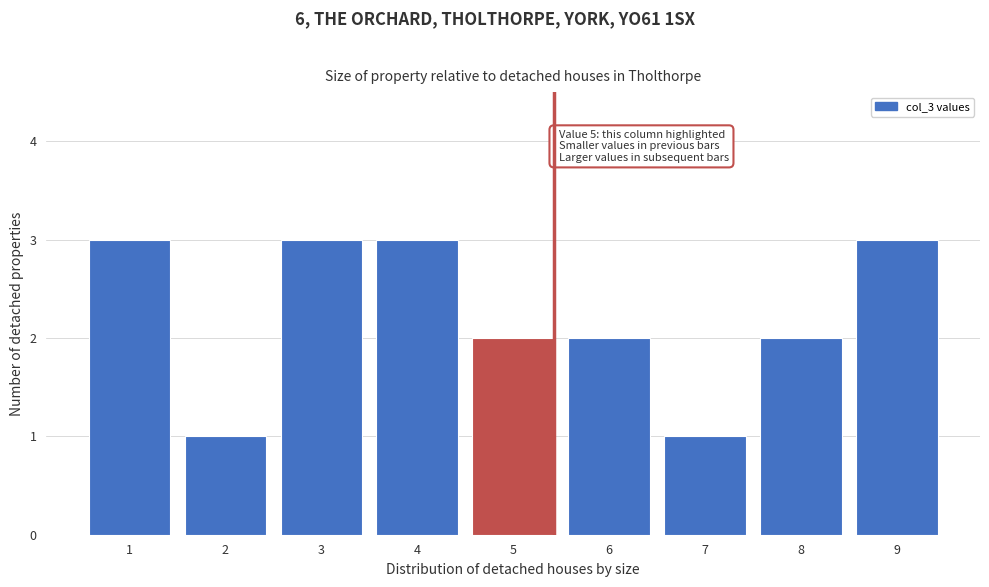

Reading right to left, extract all data points from this chart.

9=3	8=2	7=1	6=2	5=2	4=3	3=3	2=1	1=3